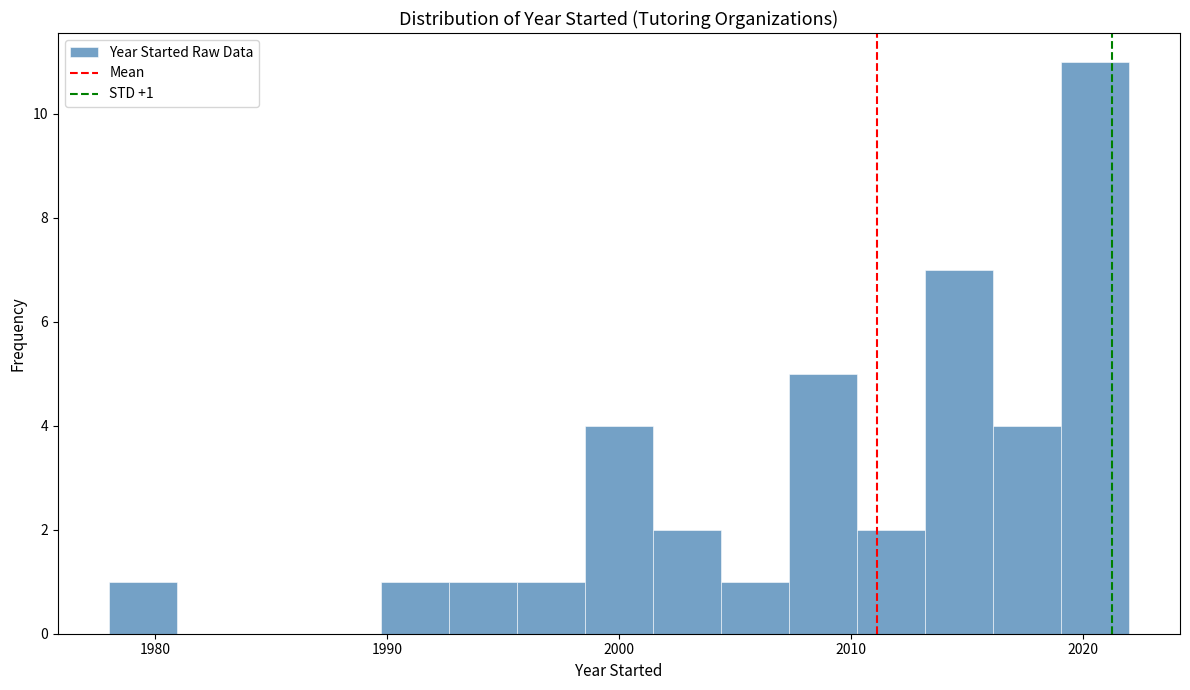

Around what value on the x-axis is the tallest bar? Give the approximate position of its centre, as read against the axis.

2021